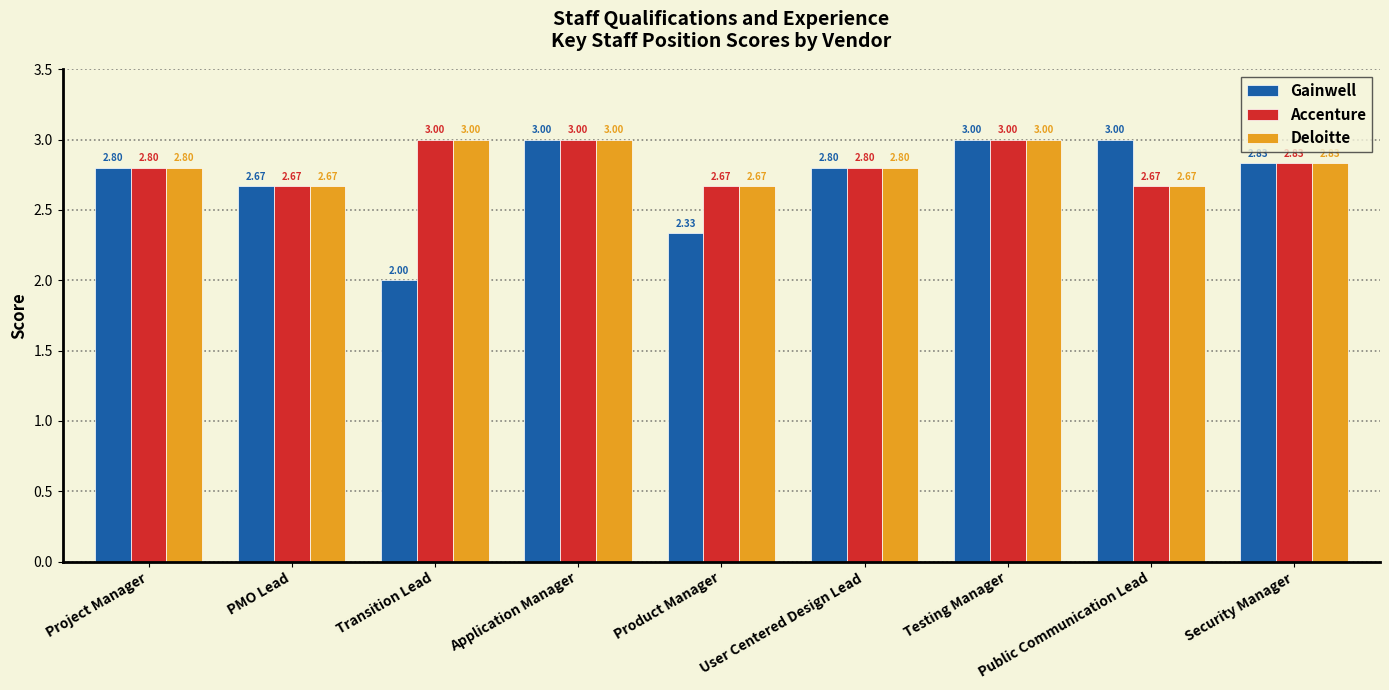

Which series changed the most between Transition Lead and Application Manager?

Gainwell